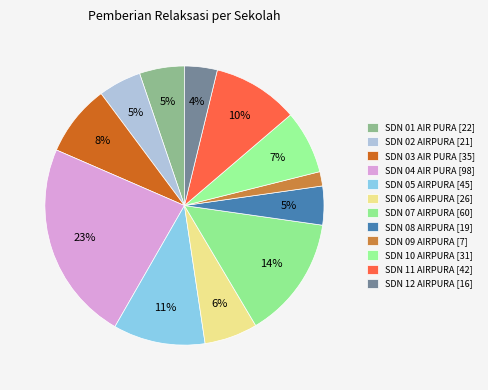

What percentage do SDN 10 AIRPURA and SDN 11 AIRPURA together represent?

17.3%